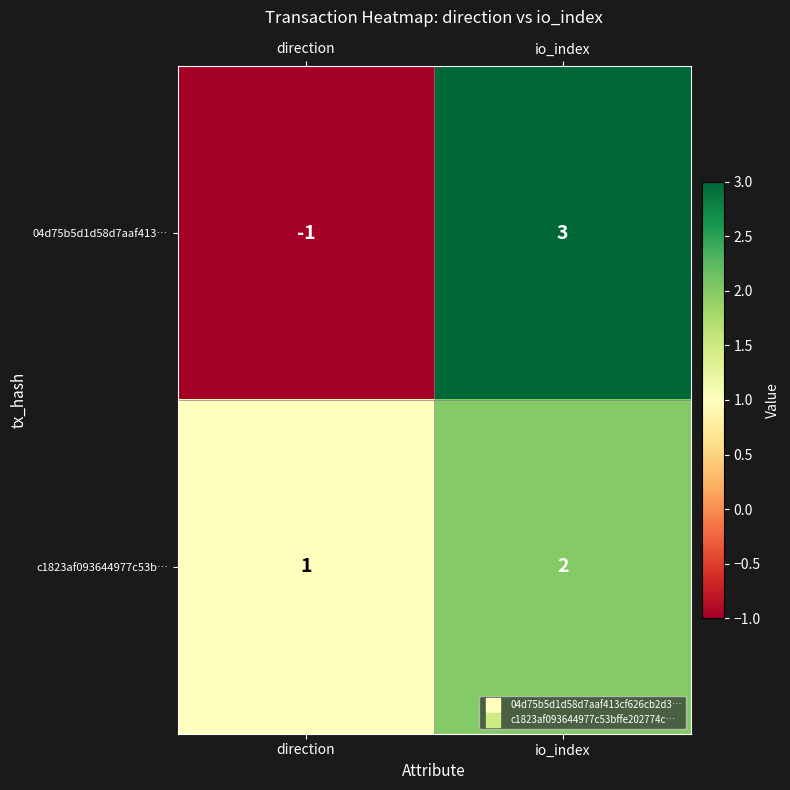

True or false: c1823af093644977c53b… has a value of 2 at io_index.

True